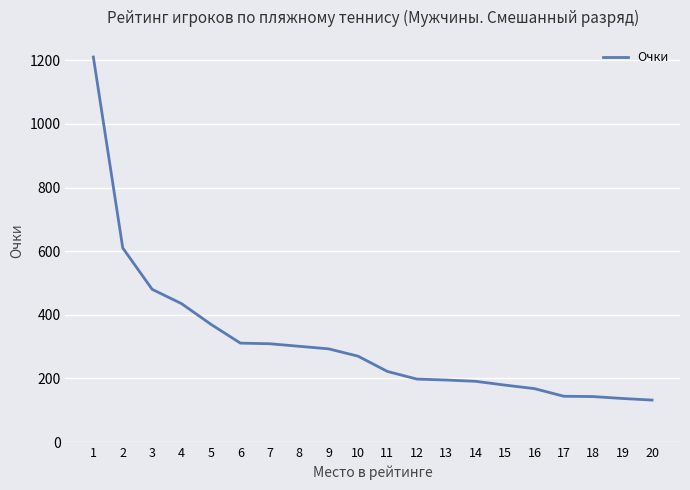

How many series are shown in this chart?

1